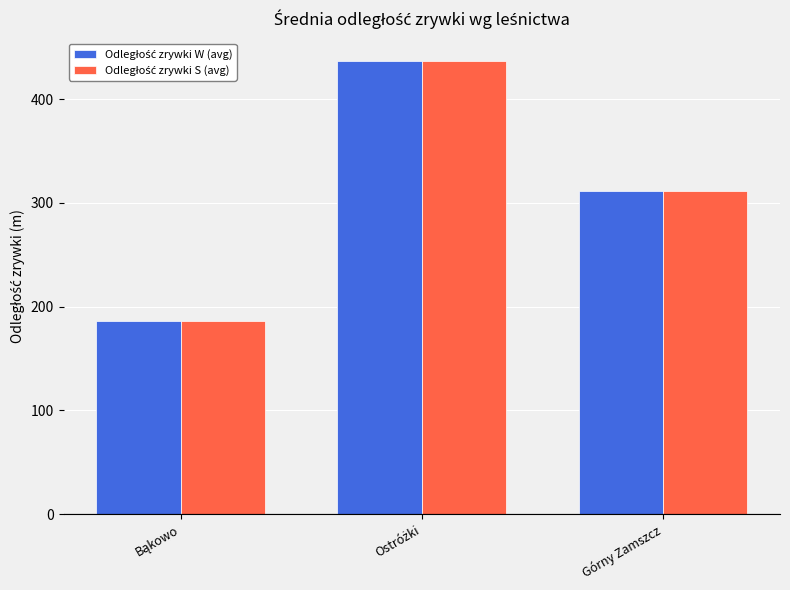

Does the chart contain any negative values?

No